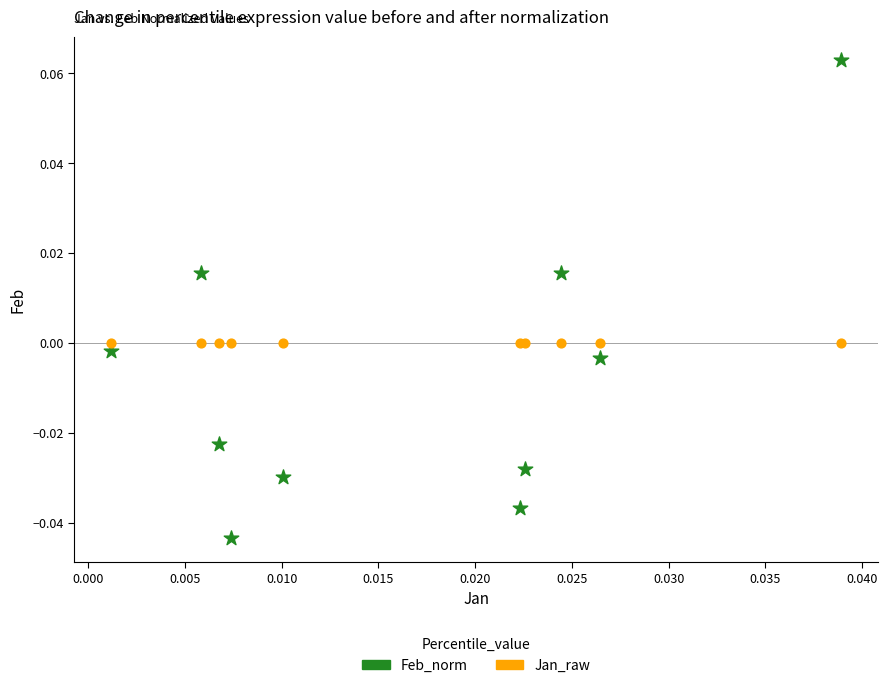

Which series reaches the maximum Y coordinate?

Feb_norm